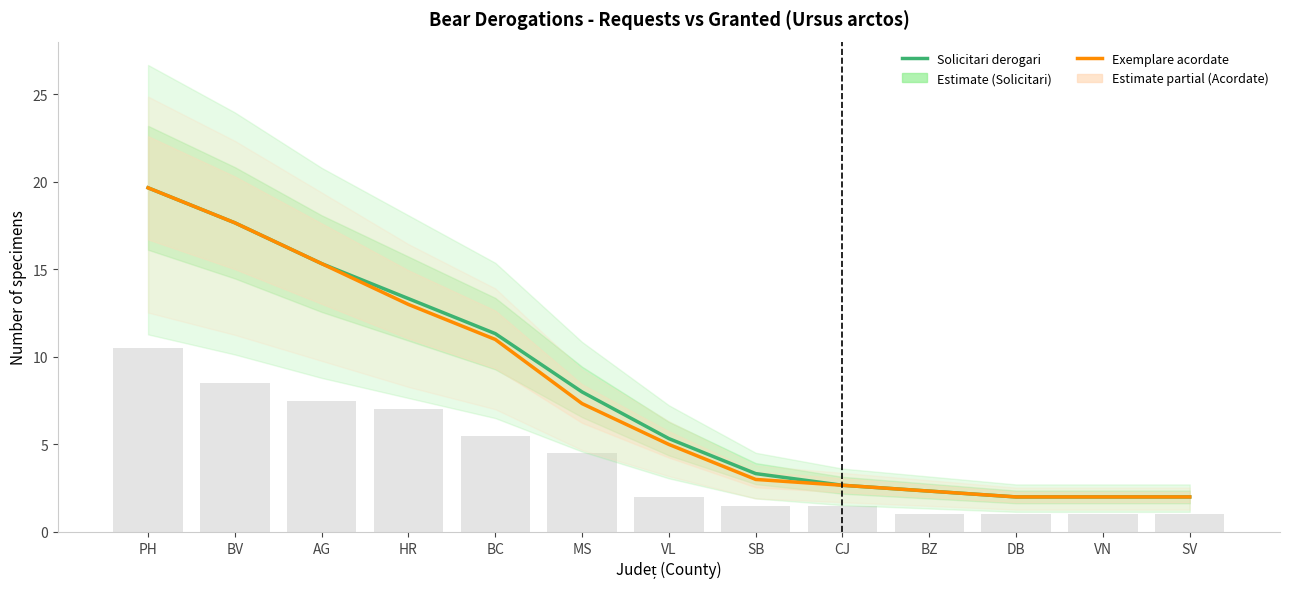

Between MS and VL, which is larger?

MS